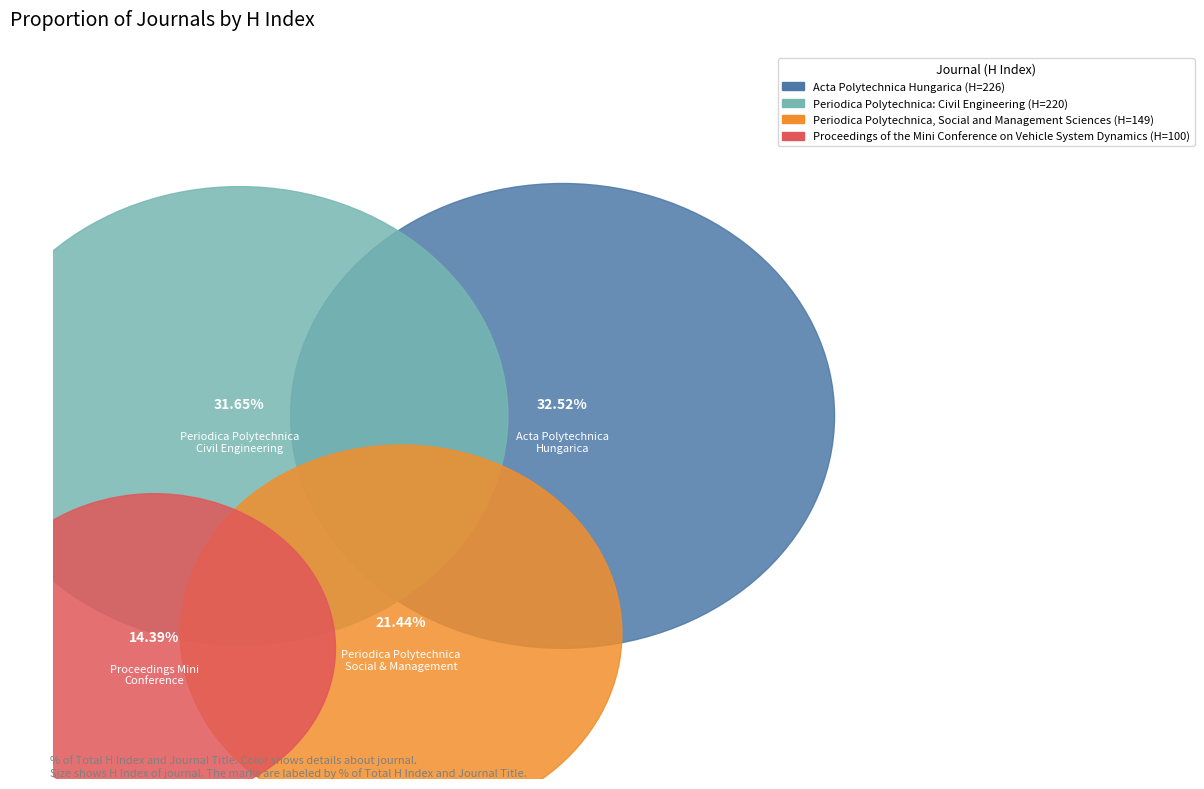

Count the number of slices in the pie.

4